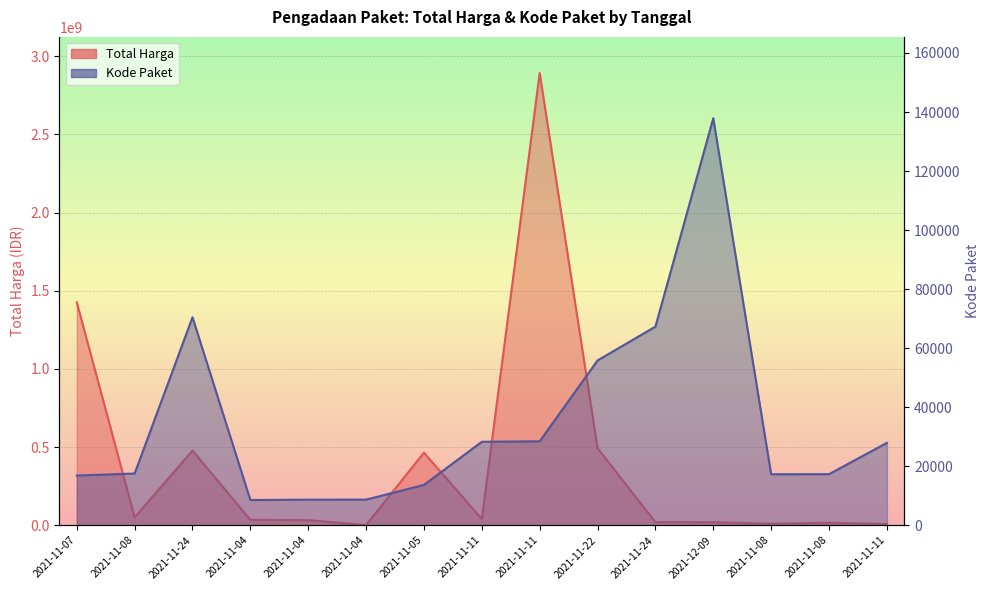

What is the average value of the Kode Paket series?

34960